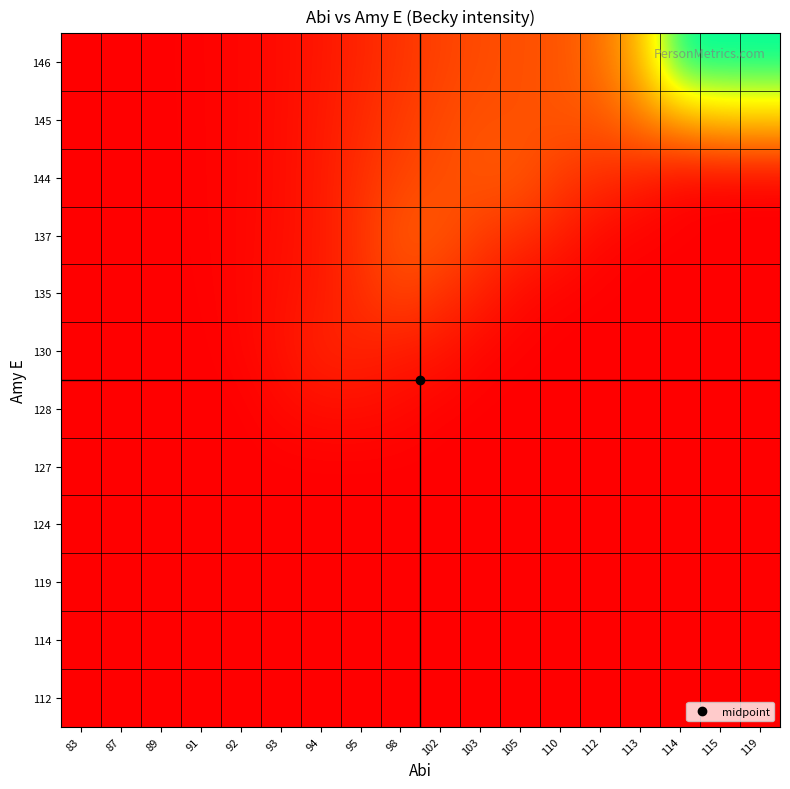

Which label corresponds to the smallest value in the chart?

83